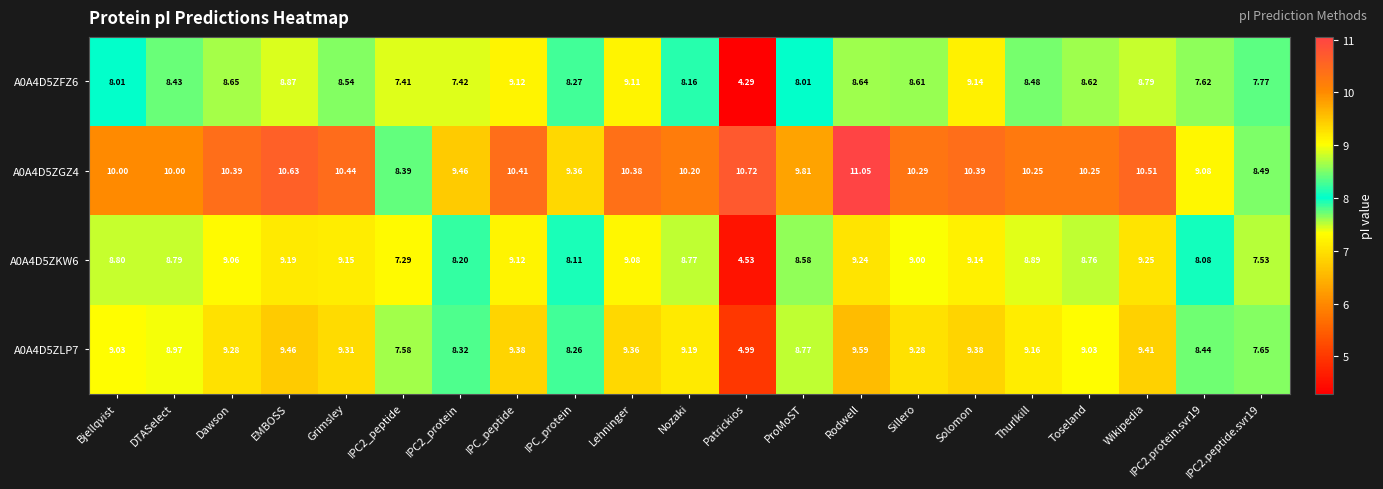

At which label does A0A4D5ZGZ4 reach its peak?

Rodwell